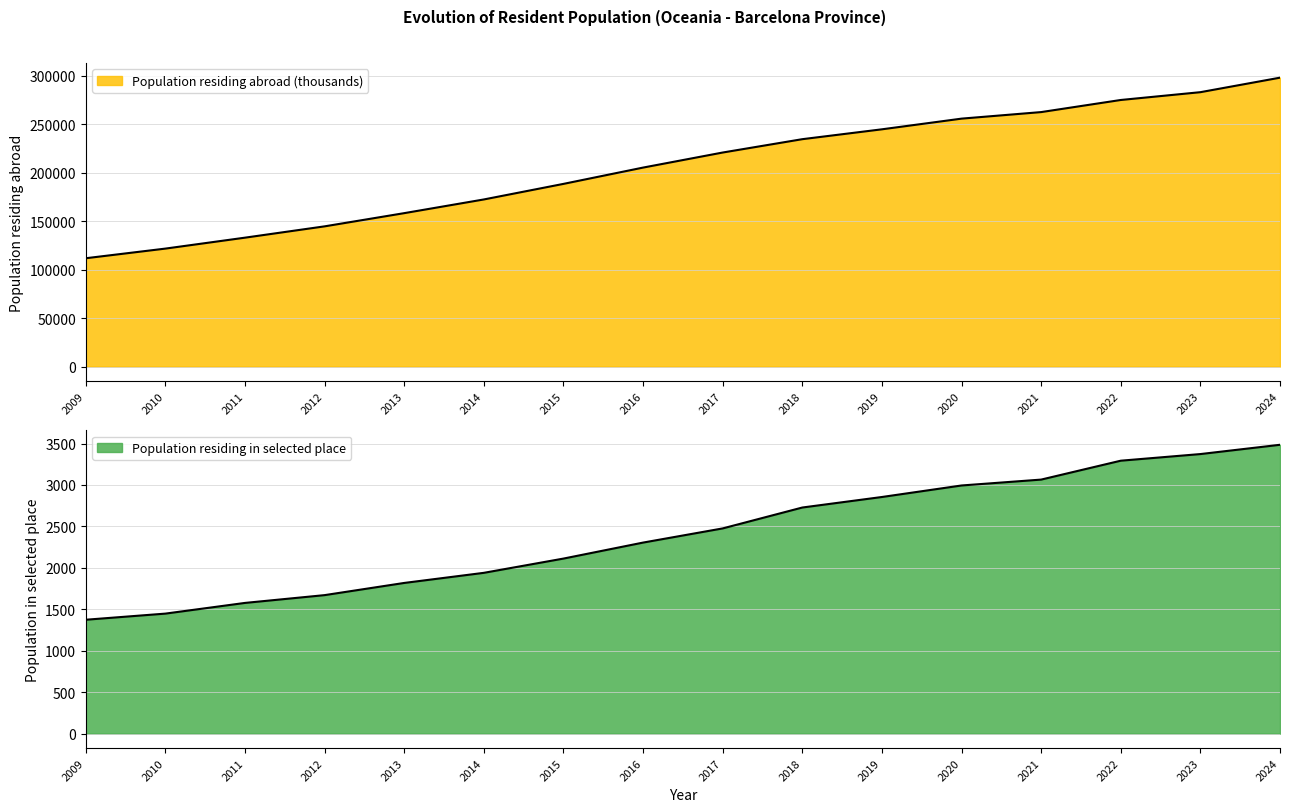

What is the total value across all series at 2021?

265428